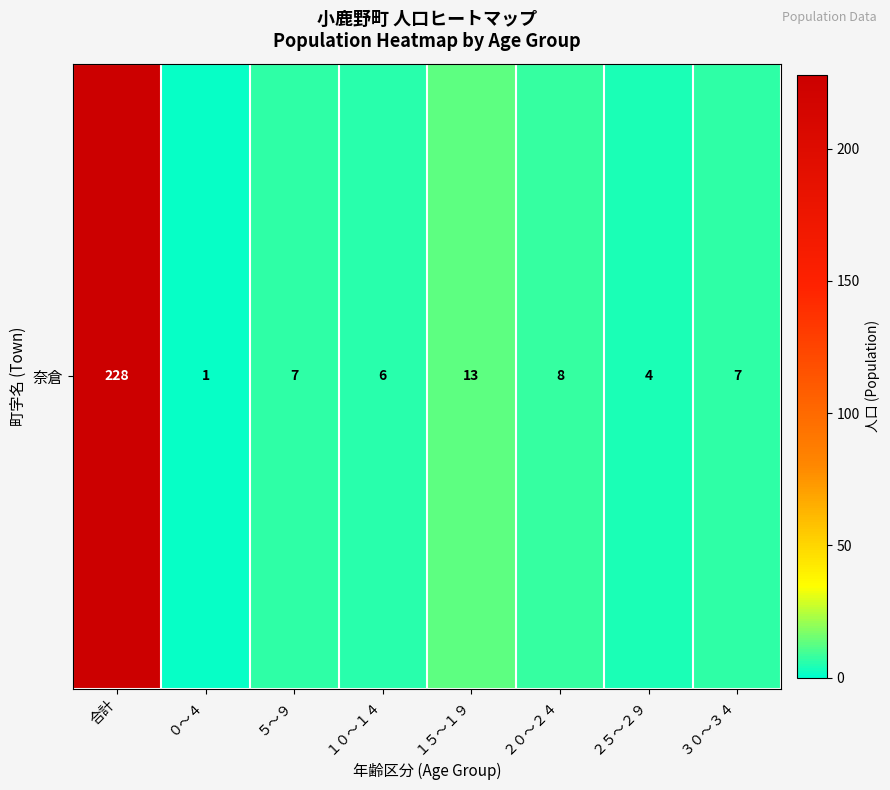

What is the difference between the values at ０～４ and １０～１４?

5